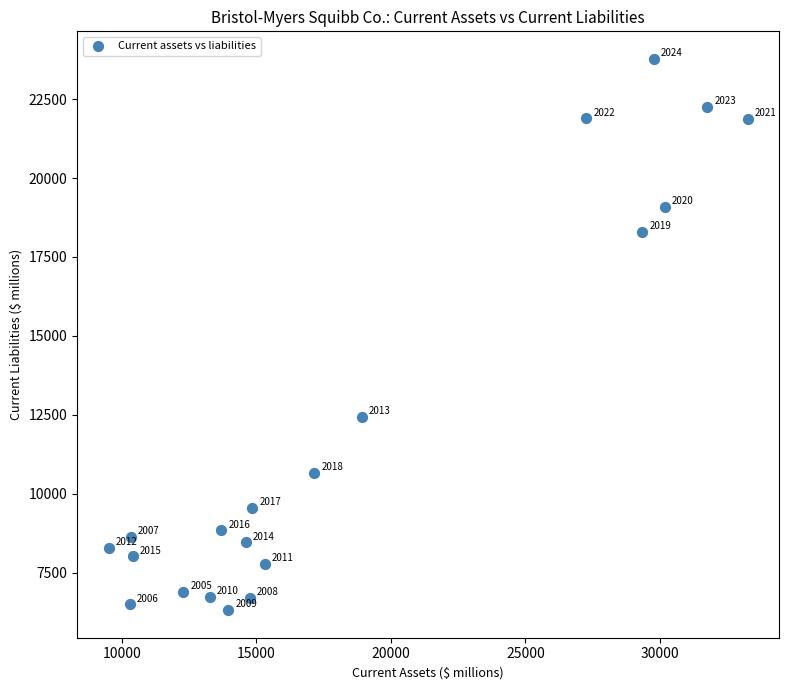

What Y value in the scatter plot is closest to 15043?

12440